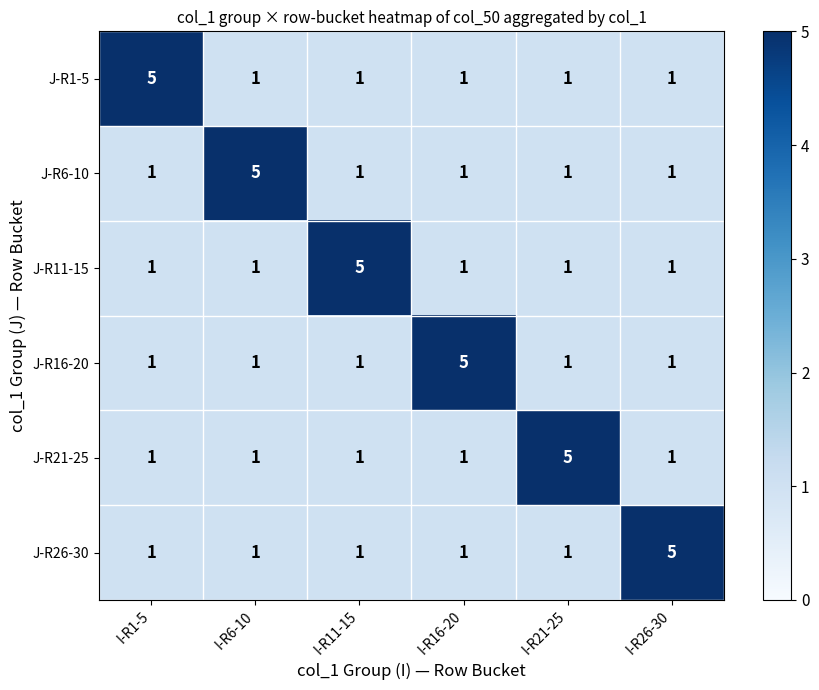

Is it true that J-R1-5 equals 1 at I-R6-10?

True